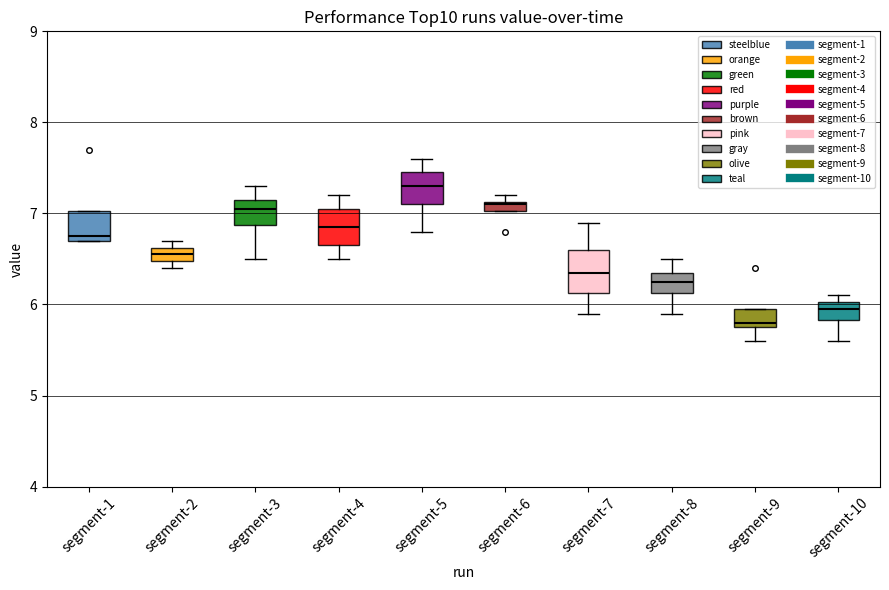

Where is the upper edge of the box for segment-6 on the y-axis? The values are not printed on the chart, so give them approximately, as read against the axis.

7.1